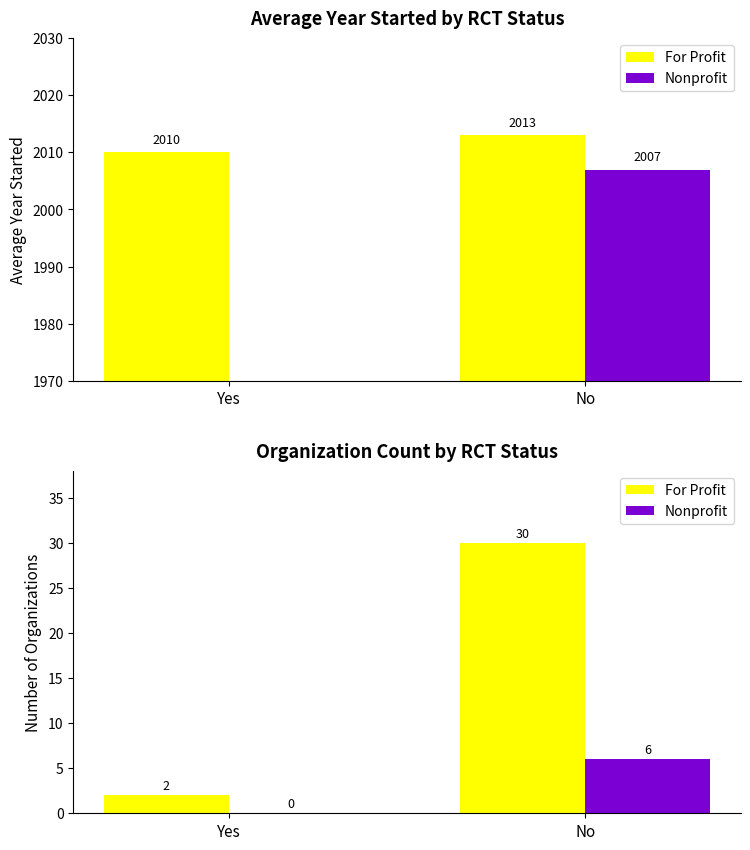

The value of Nonprofit at Yes is 4. True or false?

False